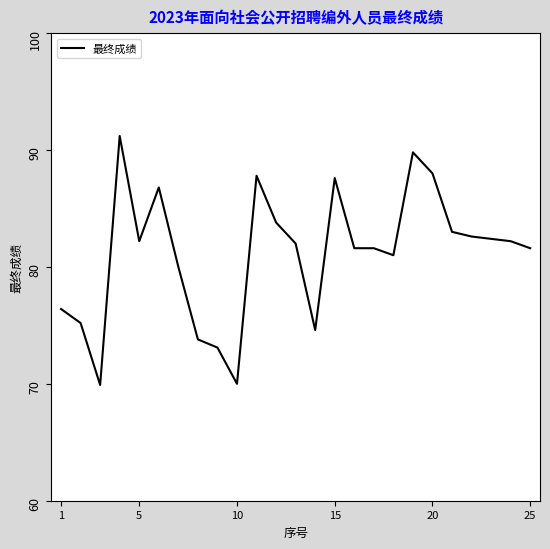

What is the smallest value displayed?

69.9